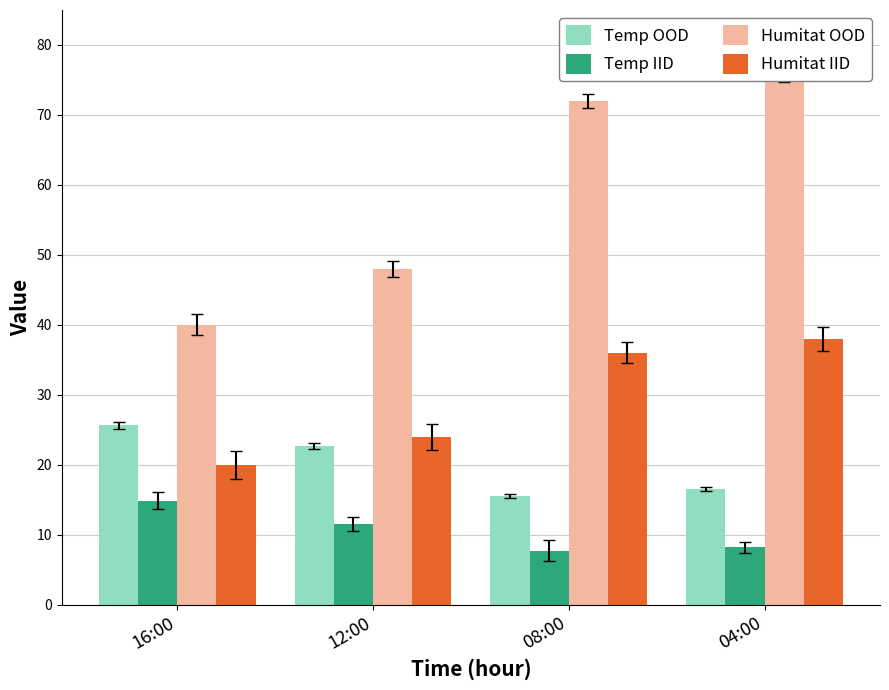

What are all the series names shown in the legend?

Temp OOD, Temp IID, Humitat OOD, Humitat IID